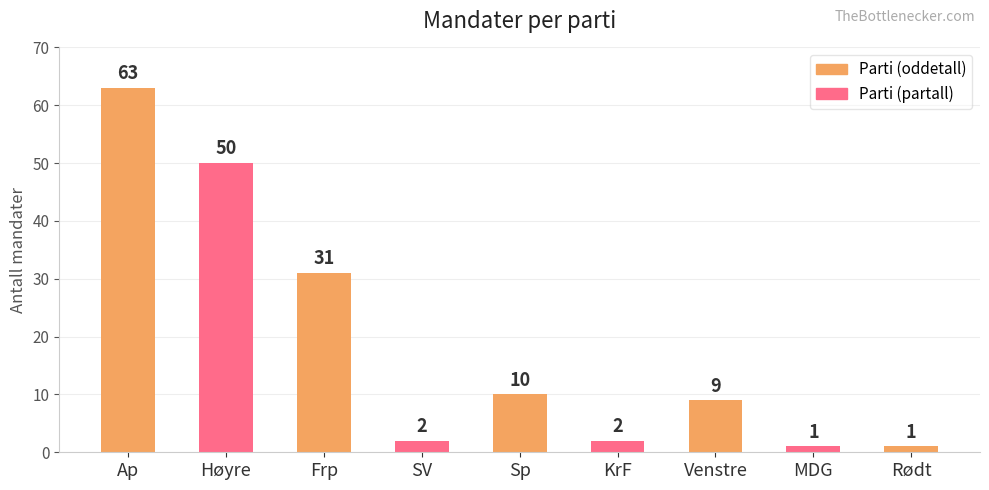

Reading left to right, list all the values displayed in this chart.

63	50	31	2	10	2	9	1	1